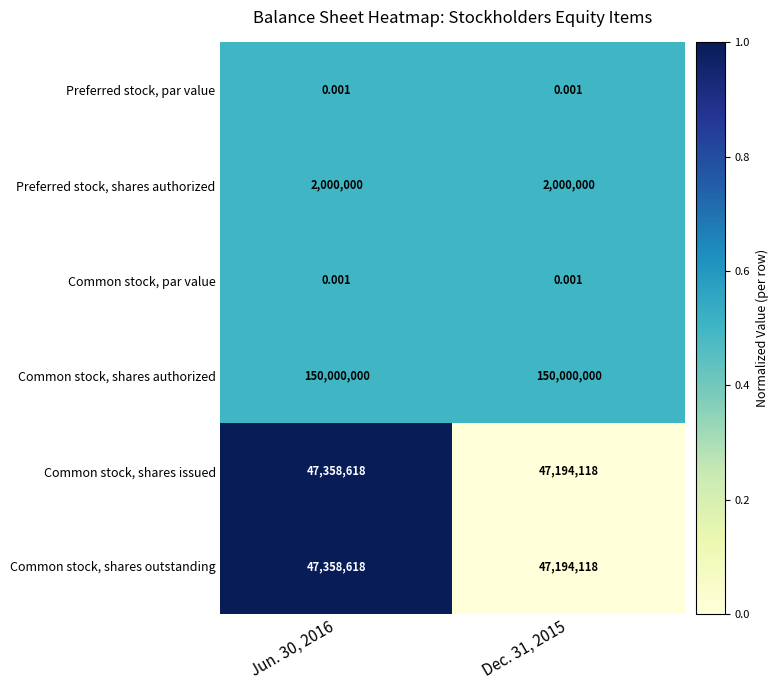

At which category is the sum across all series the highest?

Jun. 30, 2016